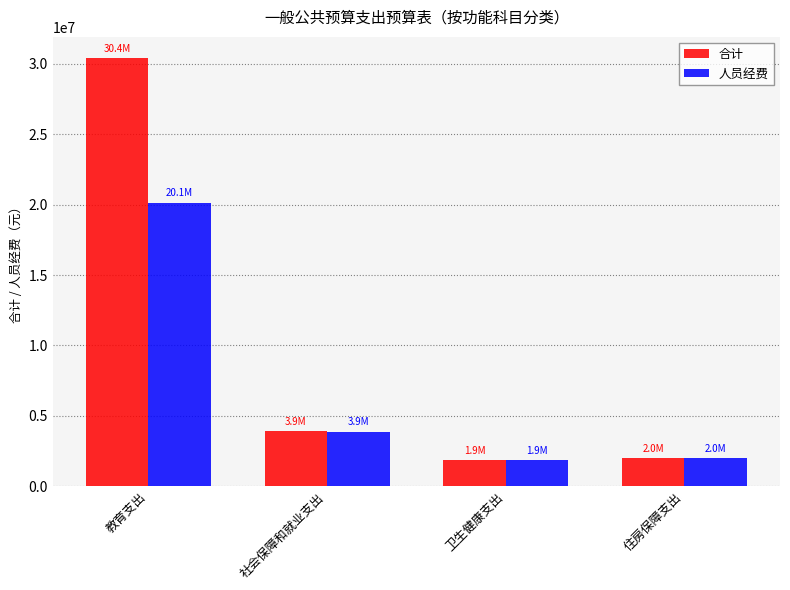

What position from the left is 住房保障支出?

4